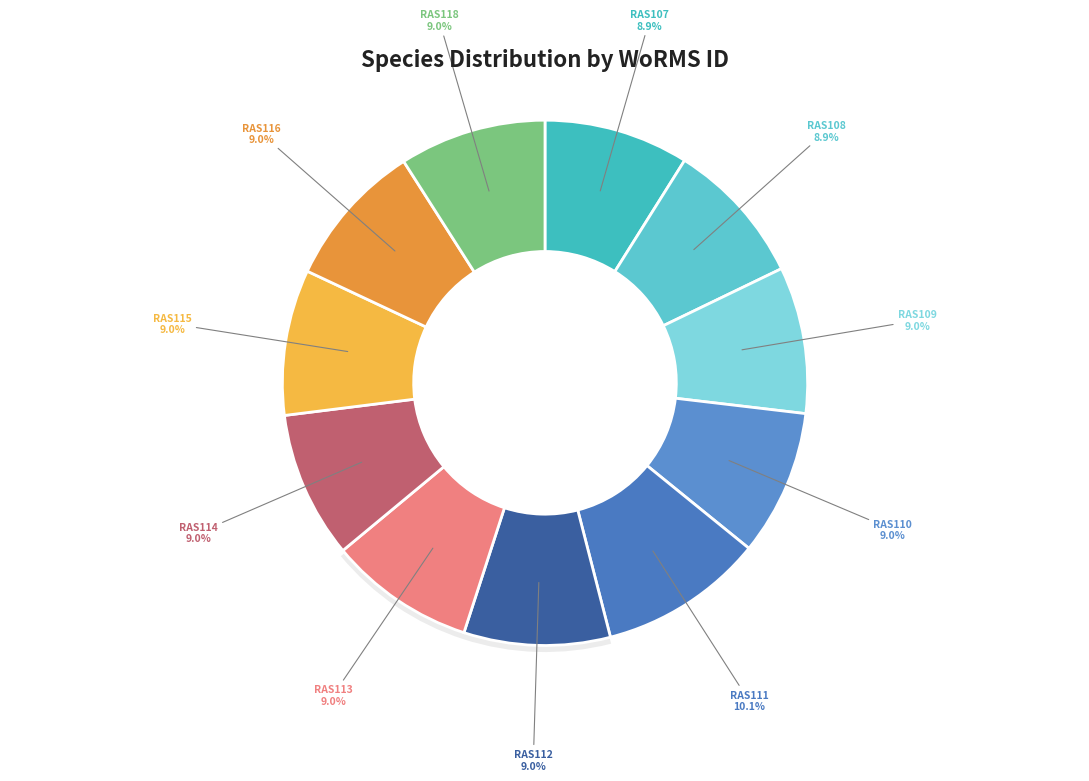

True or false: RAS116 accounts for 9% of the total.

True